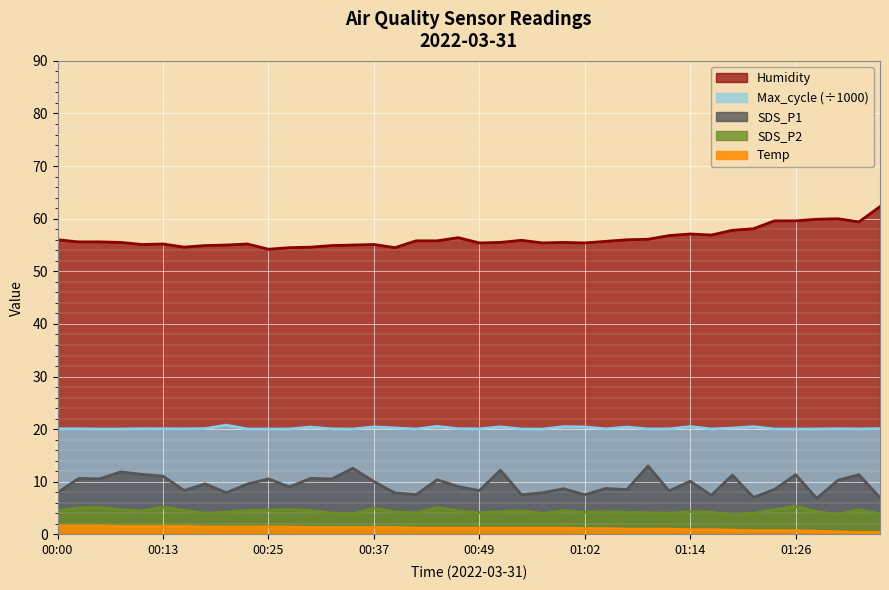

At which category does the chart reach its peak across all series?

01:36